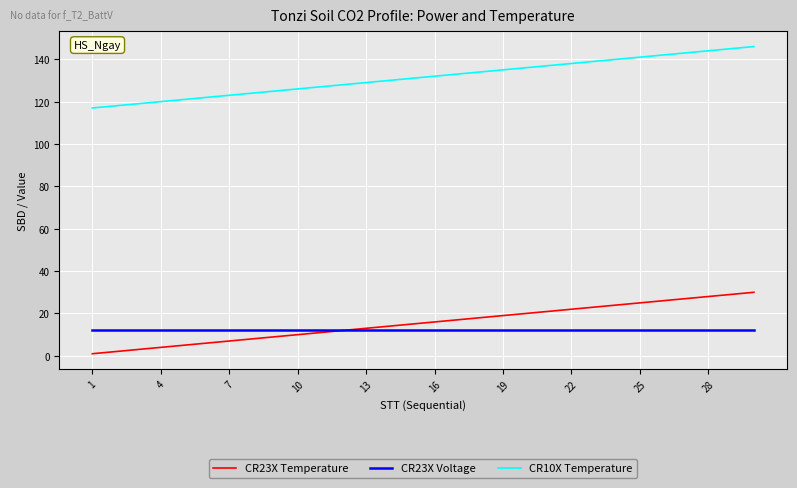

What is the maximum value shown in the chart?

146